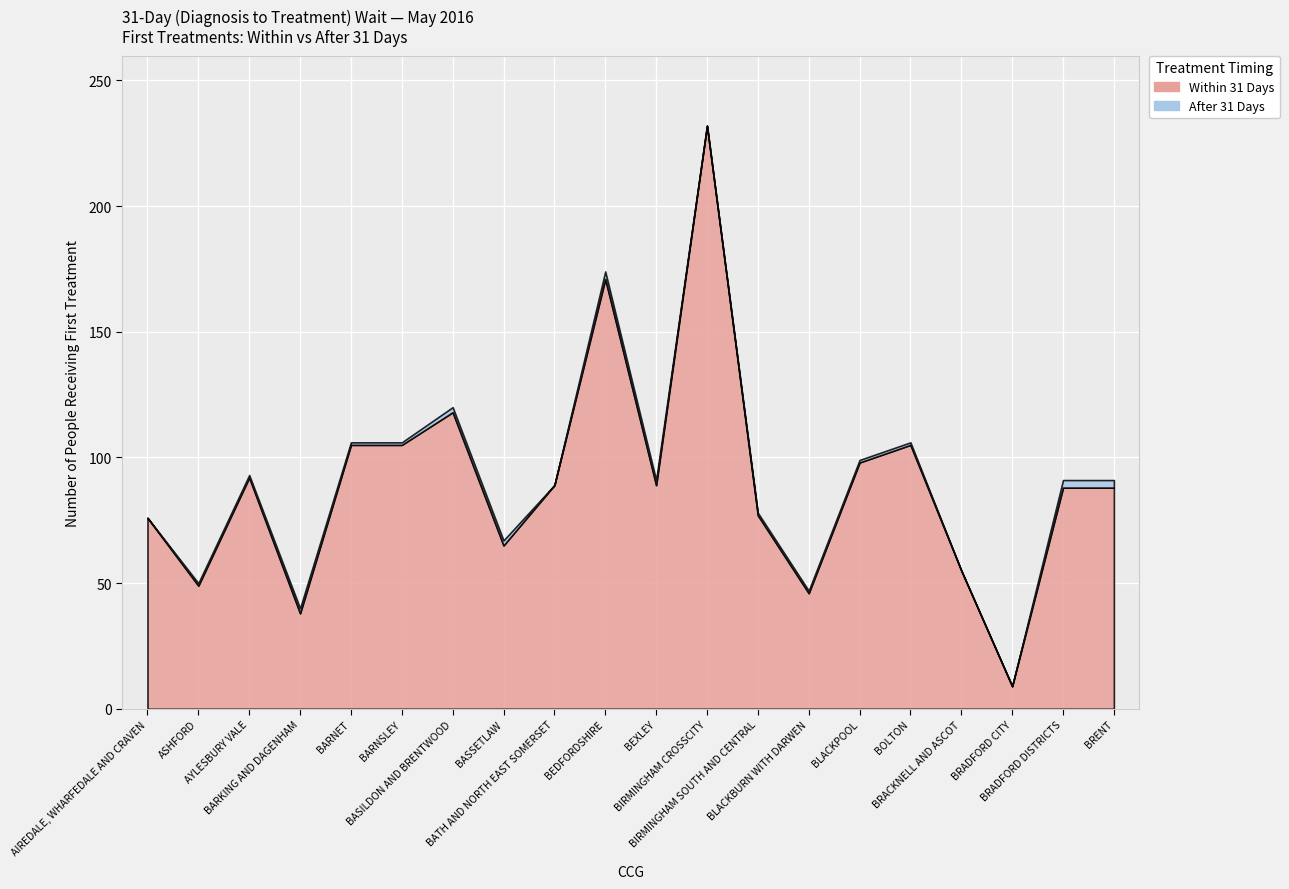

Where is the first local minimum for After 31 Days?

NHS BATH AND NORTH EAST SOMERSET CCG